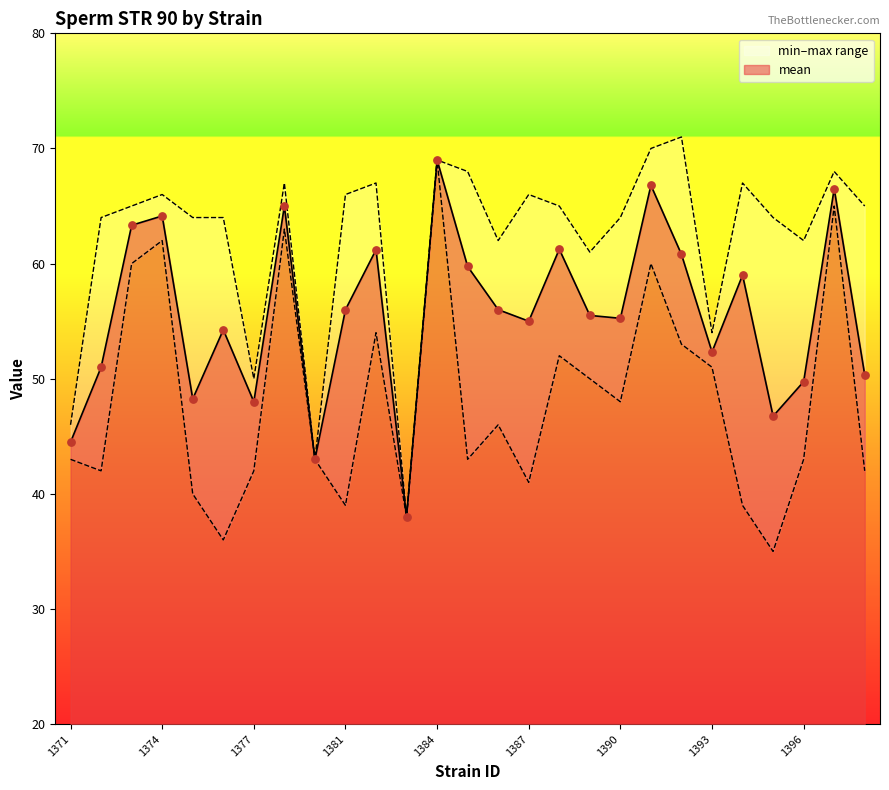

Is the value of maxval at 1382 greater than the value of minval at 1373?

Yes